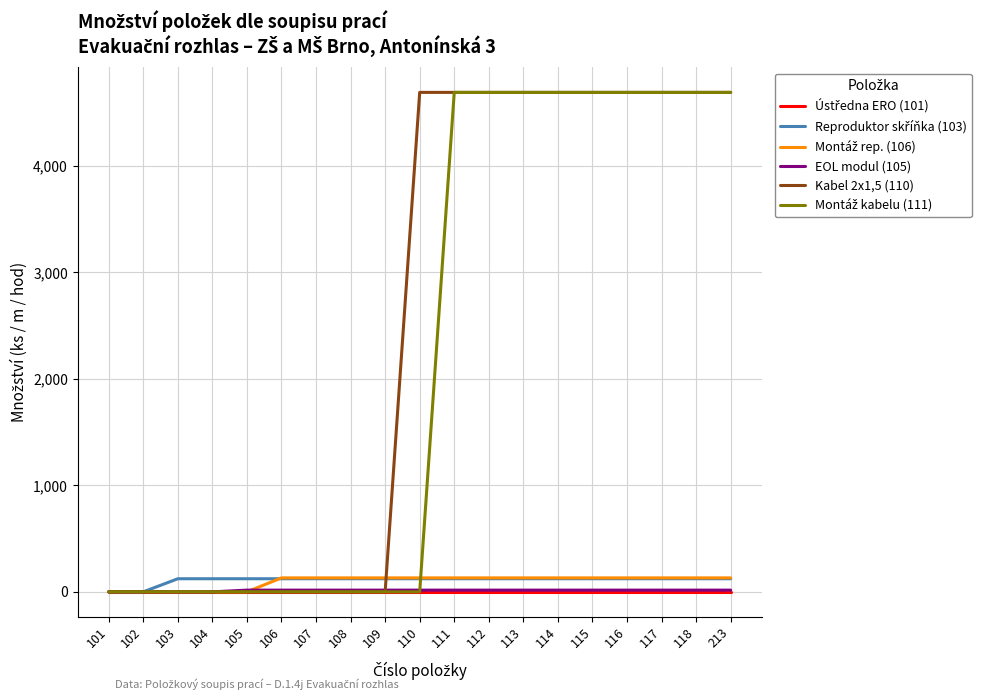

Which series has the largest total across all categories?

Kabel 2x1,5 (110)